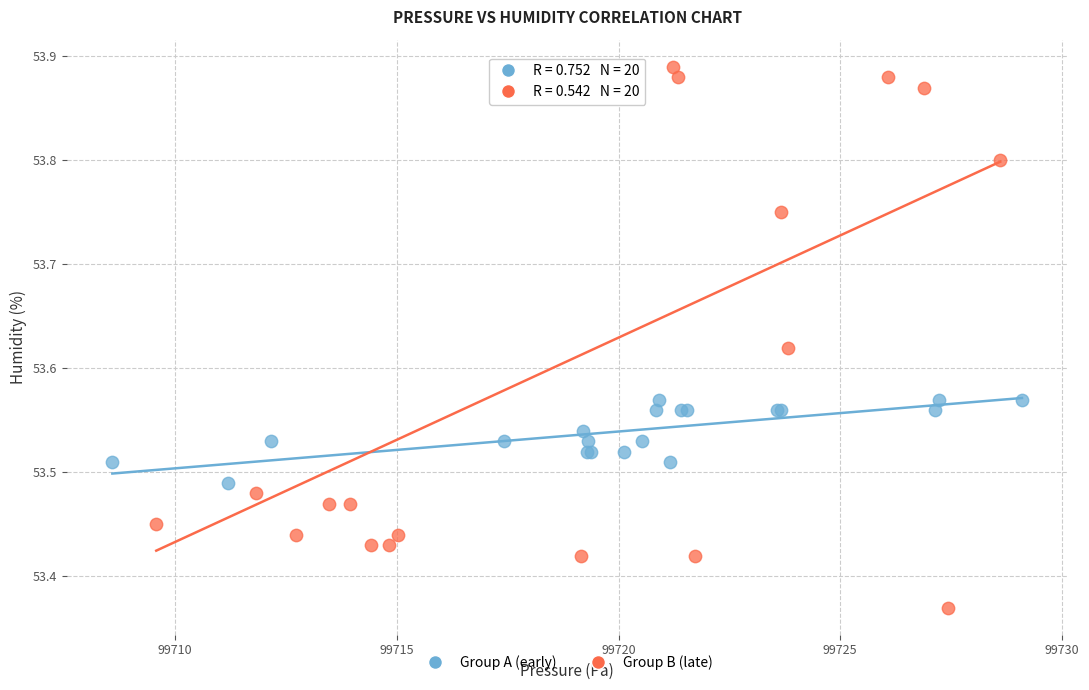

Which series has the largest Y range (max minus min)?

Group B (late)